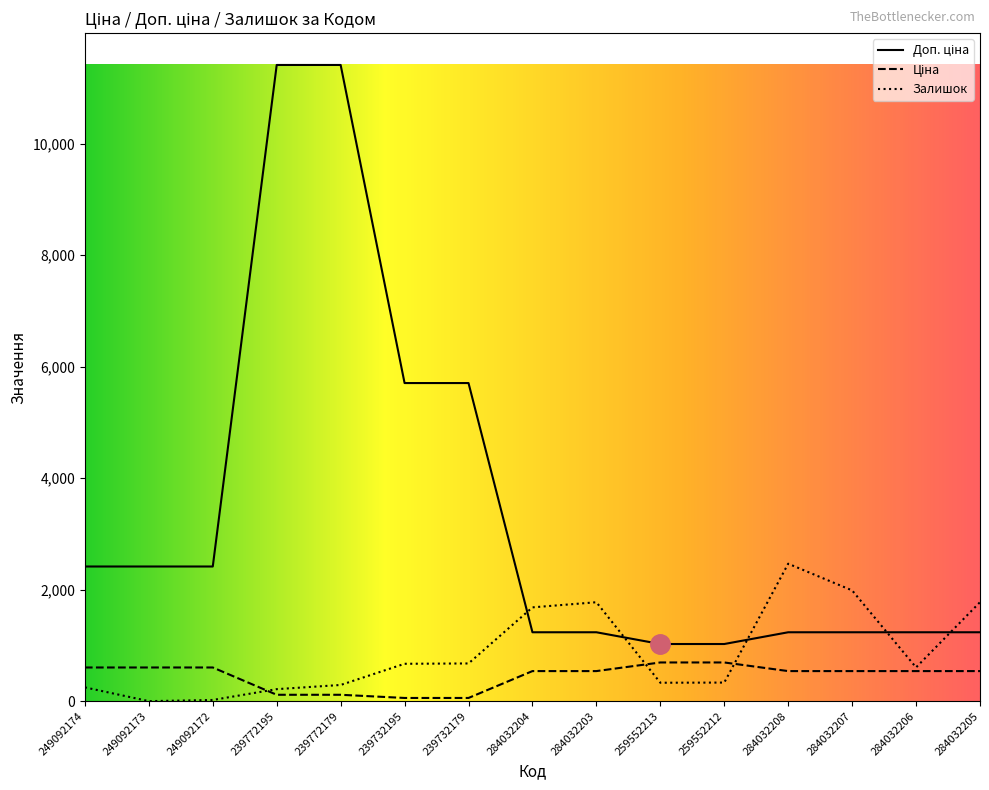

Between 249092172 and 284032206, which series saw the biggest shift?

Доп. ціна